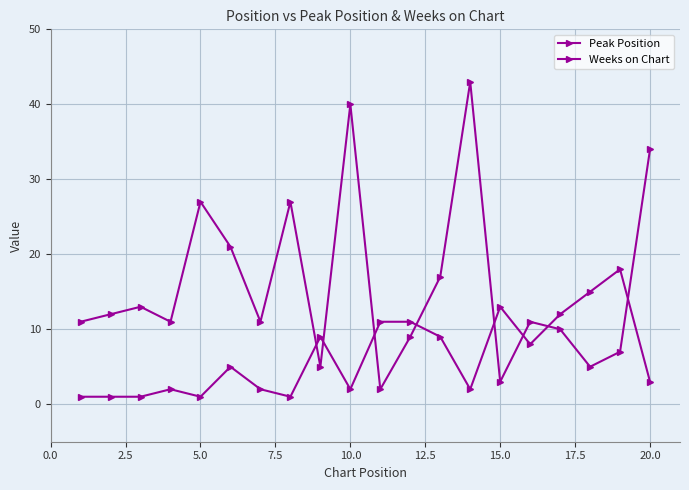

What is the sum of all Weeks on Chart values?

319